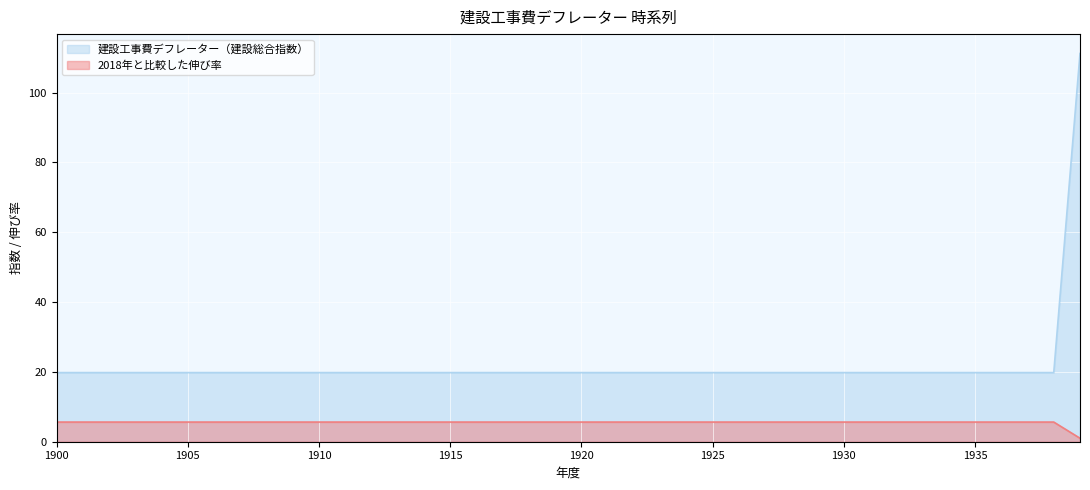

List the series in order of their peak value, lowest first.

2018年と比較した伸び率, 建設工事費デフレーター（建設総合指数）